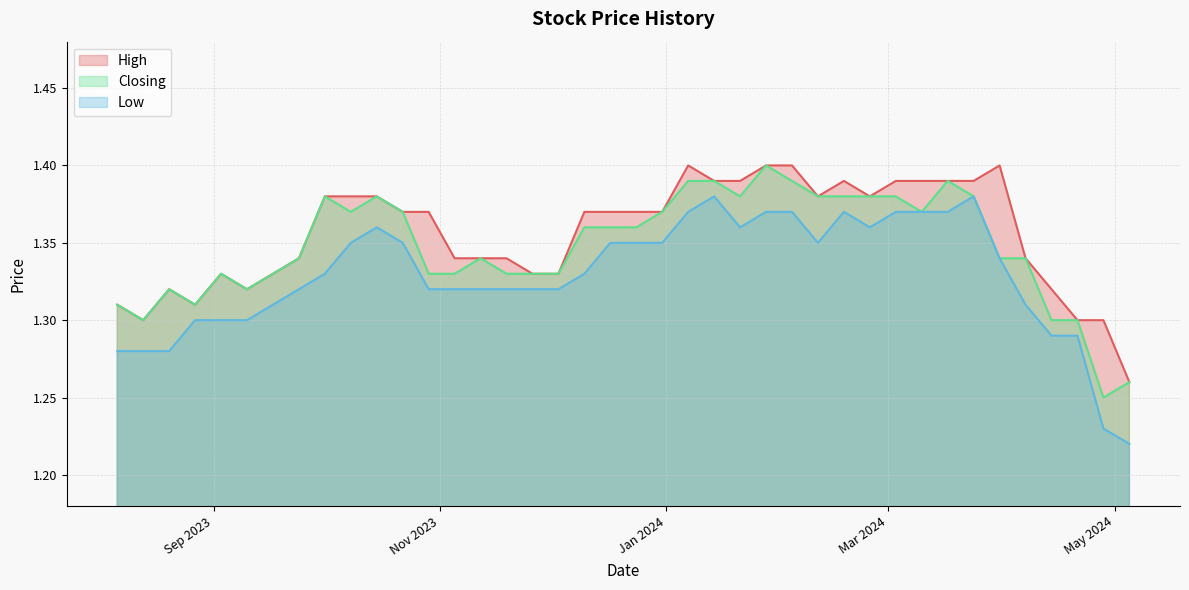

True or false: High and Low cross at least once.

False